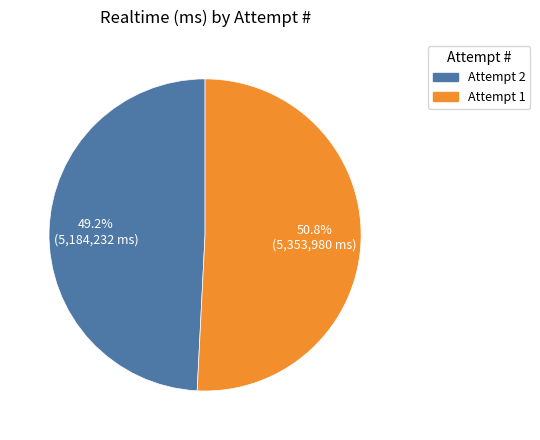

Is there a majority slice in this chart?

Yes